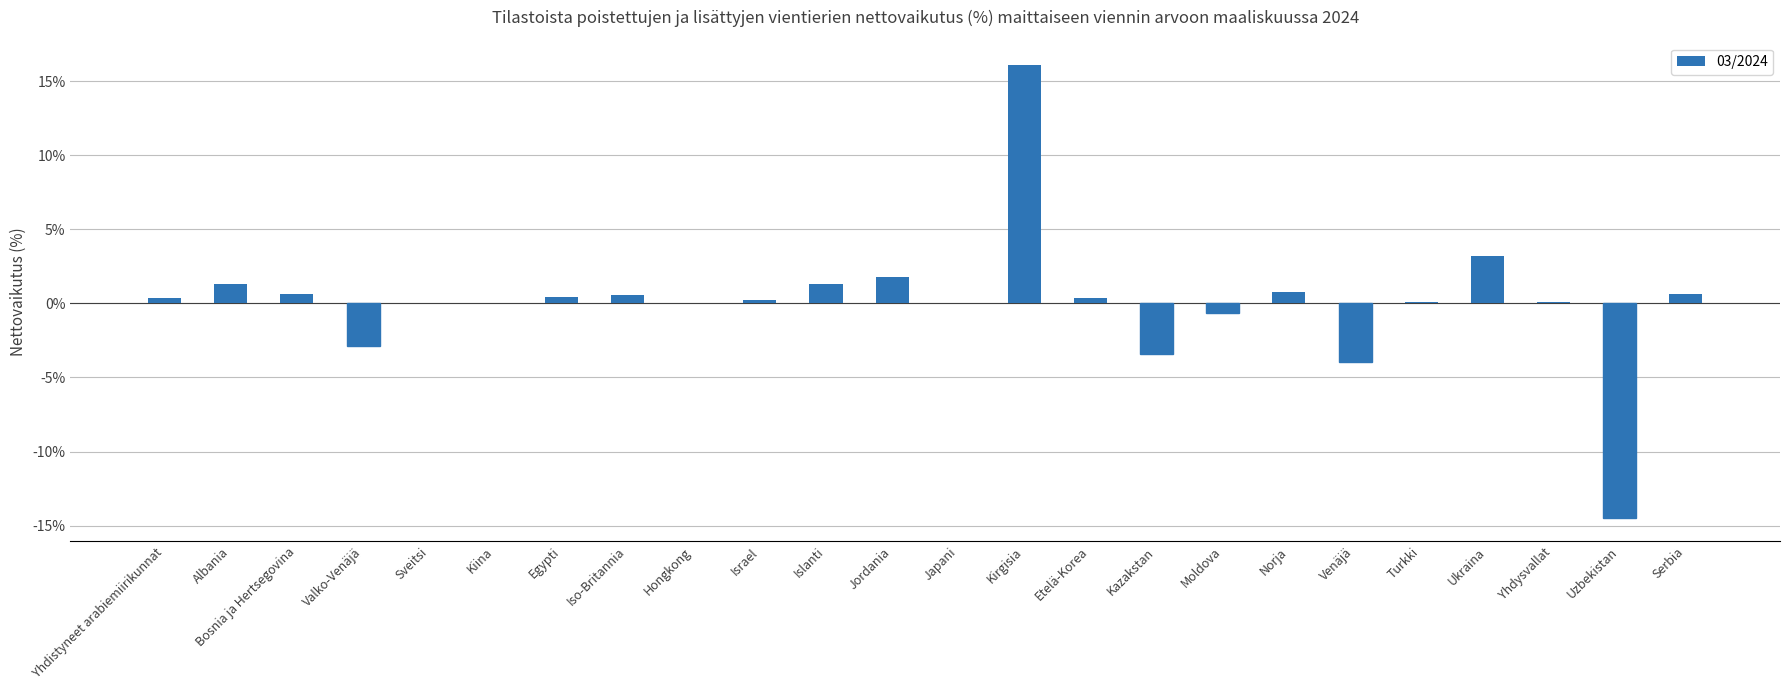

The value at Sveitsi is 0.0. True or false?

True